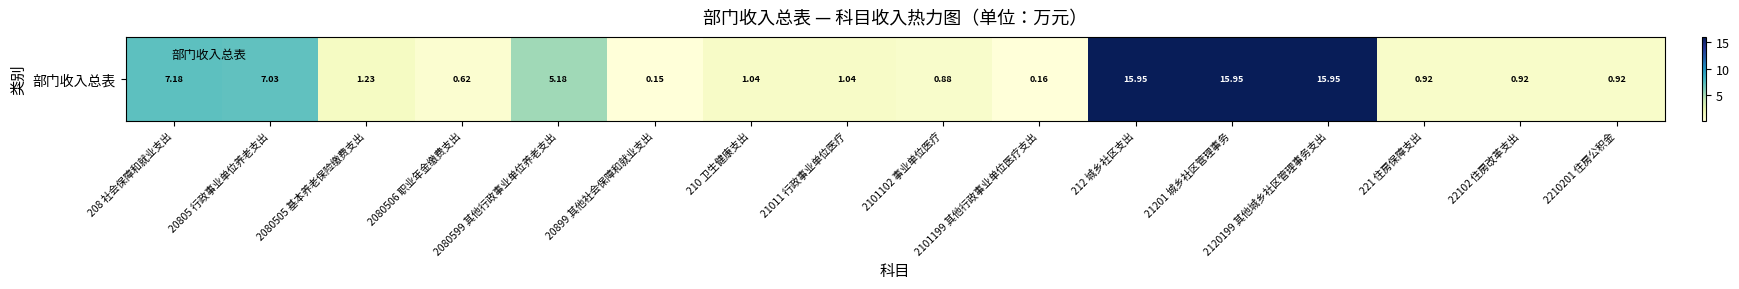

What is the difference between the values at 210 卫生健康支出 and 21201 城乡社区管理事务?

14.9